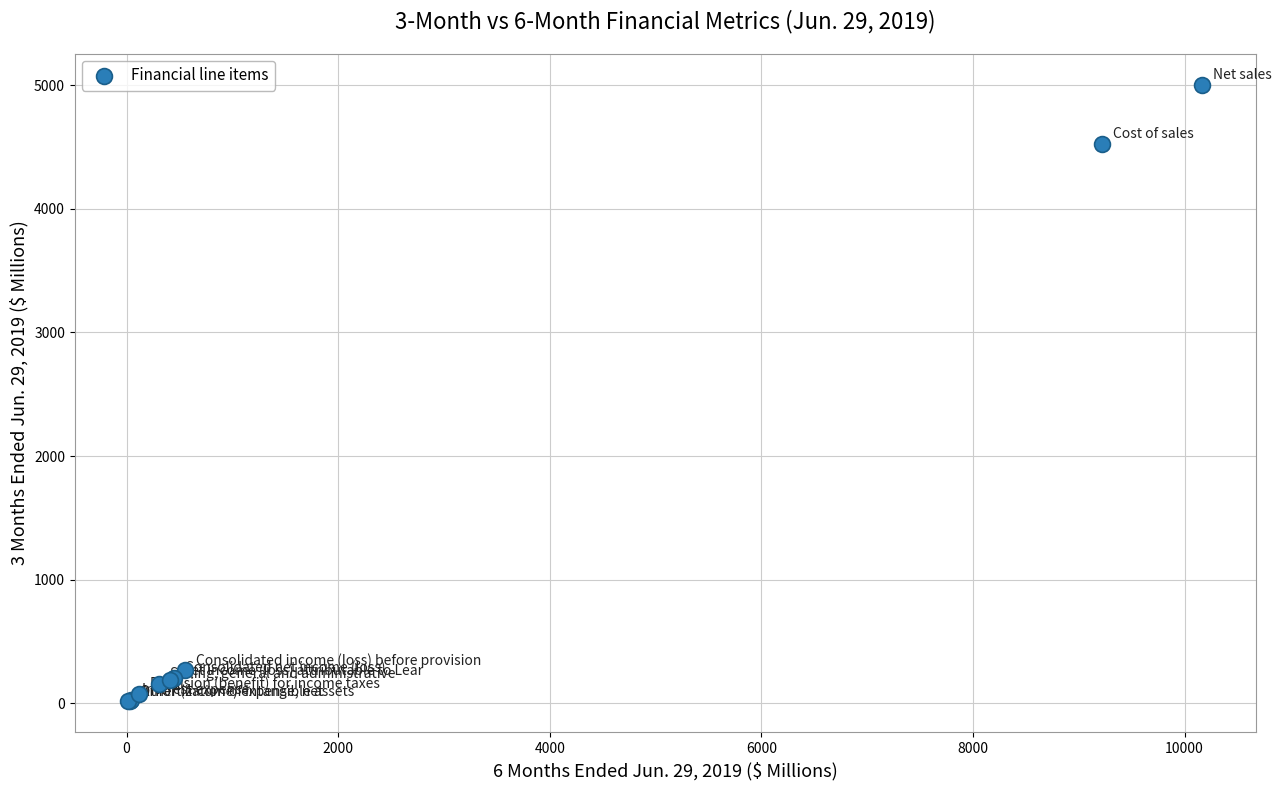

What Y value in the scatter plot is closest to 2510?

4529.4